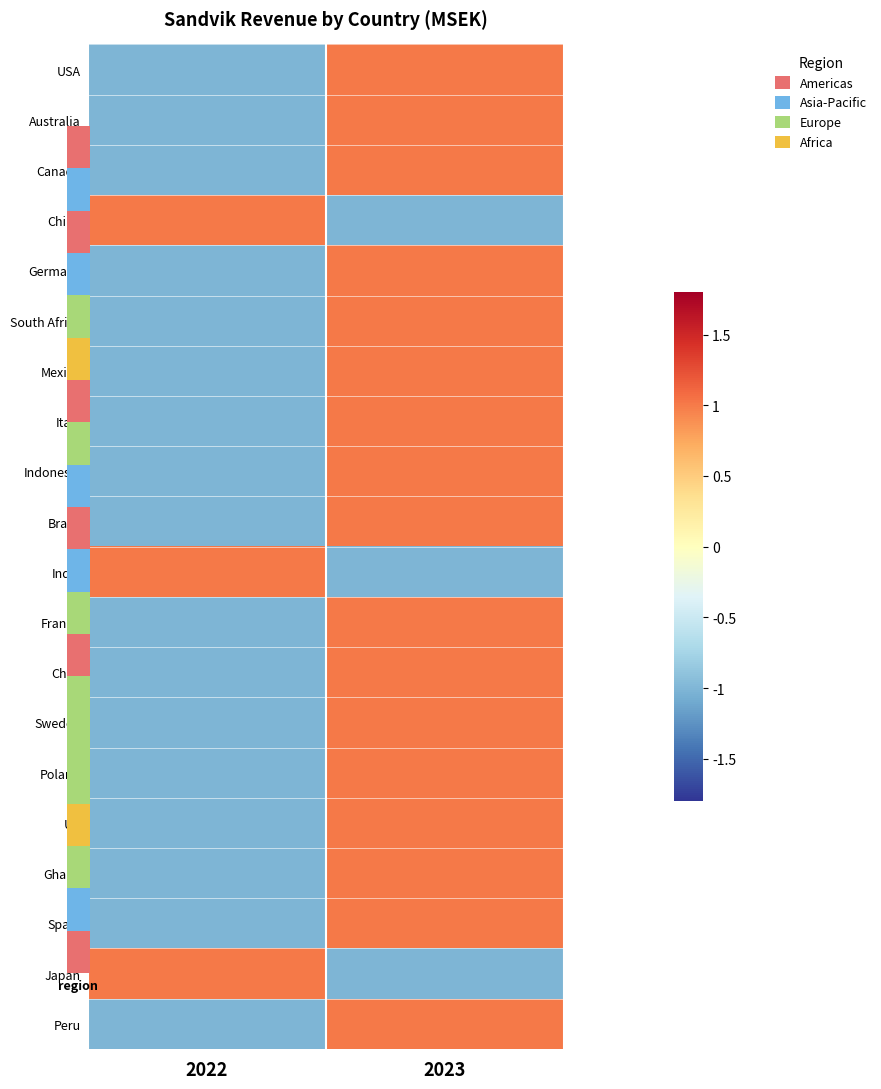

At how many categories does at least one series exceed 0?

2